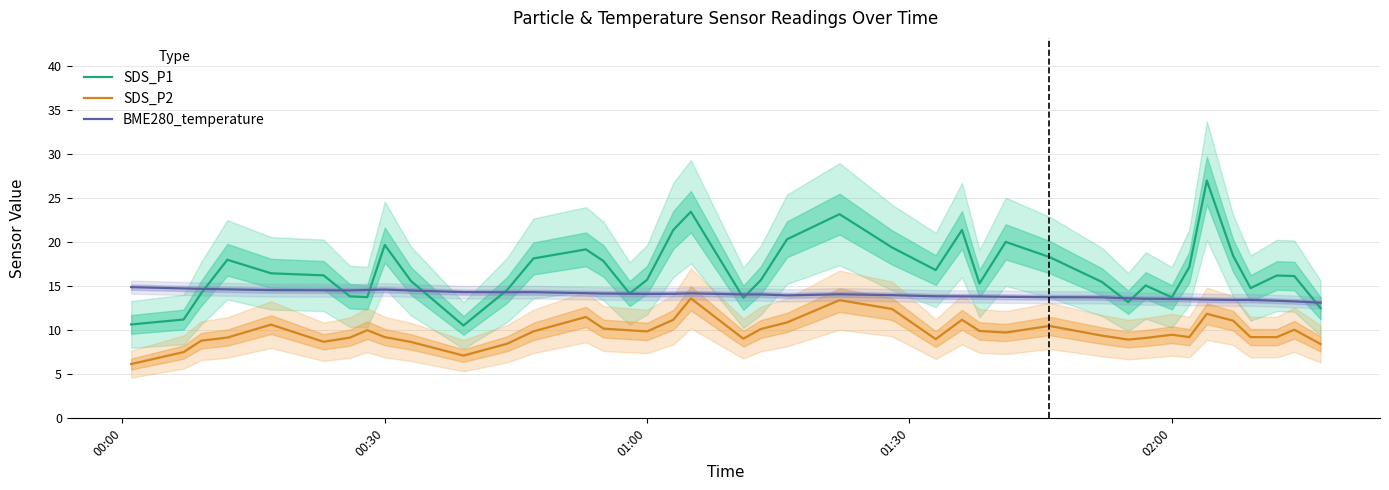

What is the highest value of the BME280_temperature series?

14.9